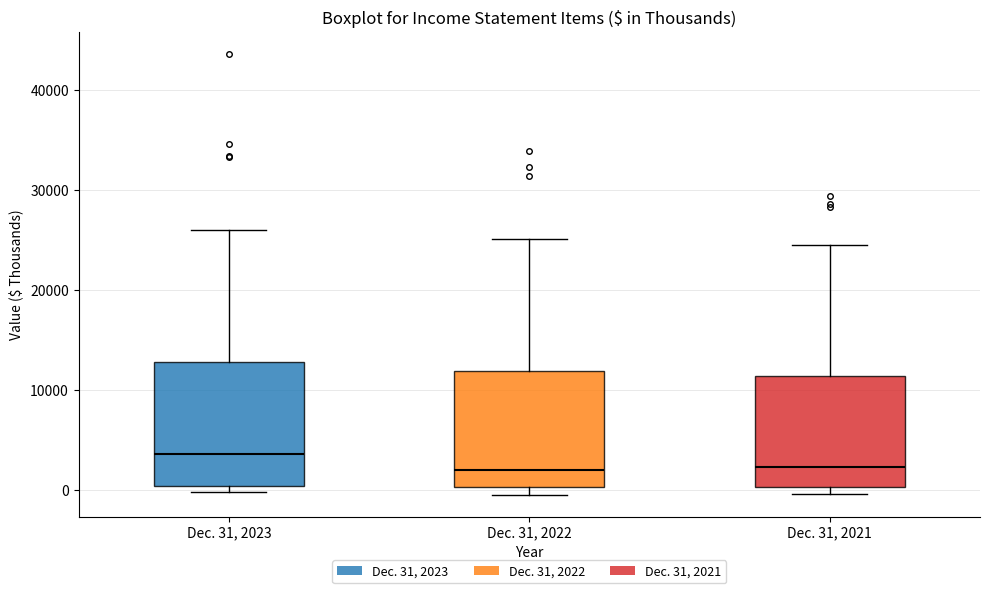

Reading left to right, transcribe this box plot: for each box, give where its median line is, the range the box spans, and where its two whiskers end, as read against the y-axis. The values are not printed on the chart, so give them approximately, as read against the axis.

Dec. 31, 2023: median 4000, box 0 to 13000, whiskers 0 (just below the box's lower edge) to 26000
Dec. 31, 2022: median 2000, box 0 to 12000, whiskers 0 (just below the box's lower edge) to 25000
Dec. 31, 2021: median 2000, box 0 to 11000, whiskers 0 (just below the box's lower edge) to 25000